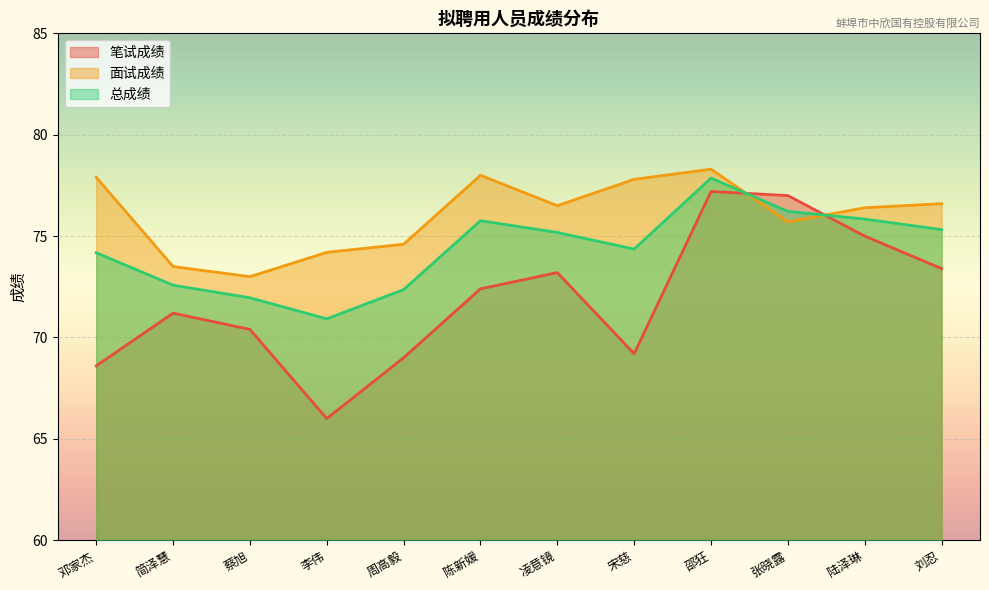

In 总成绩, how many points are lower than both neighbors (excluding endpoints)?

2